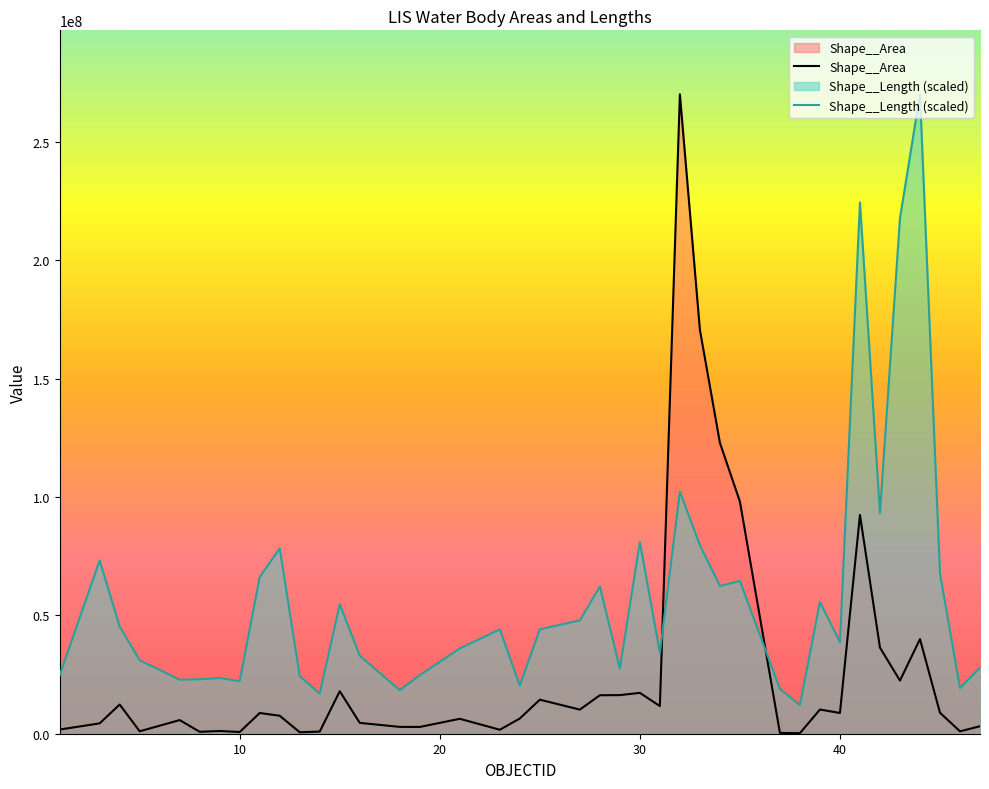

What is the total value across all series at 47?

31083205.3